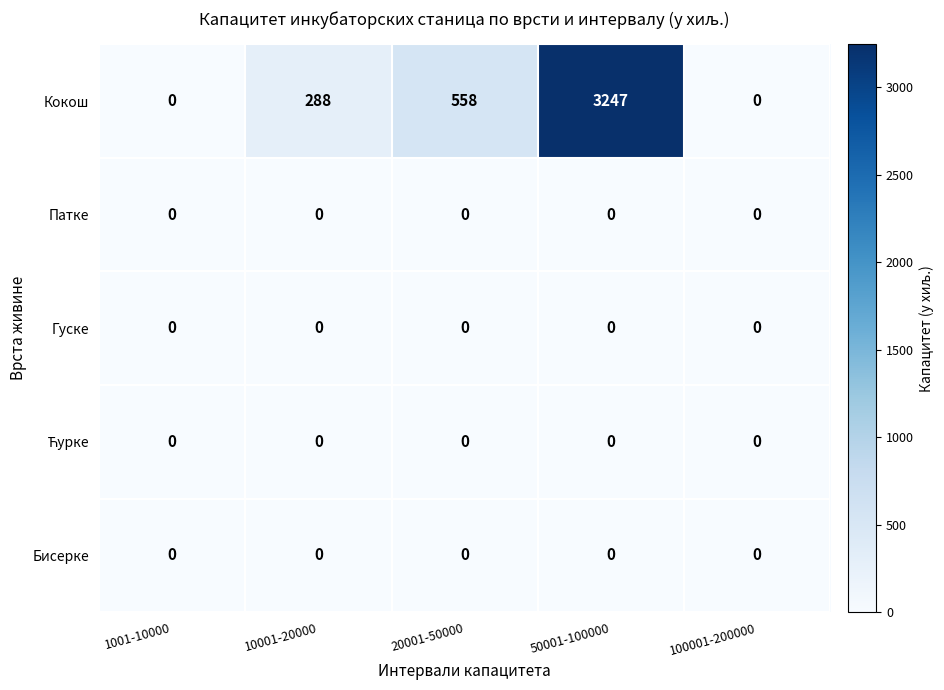

How many series are shown in this chart?

5